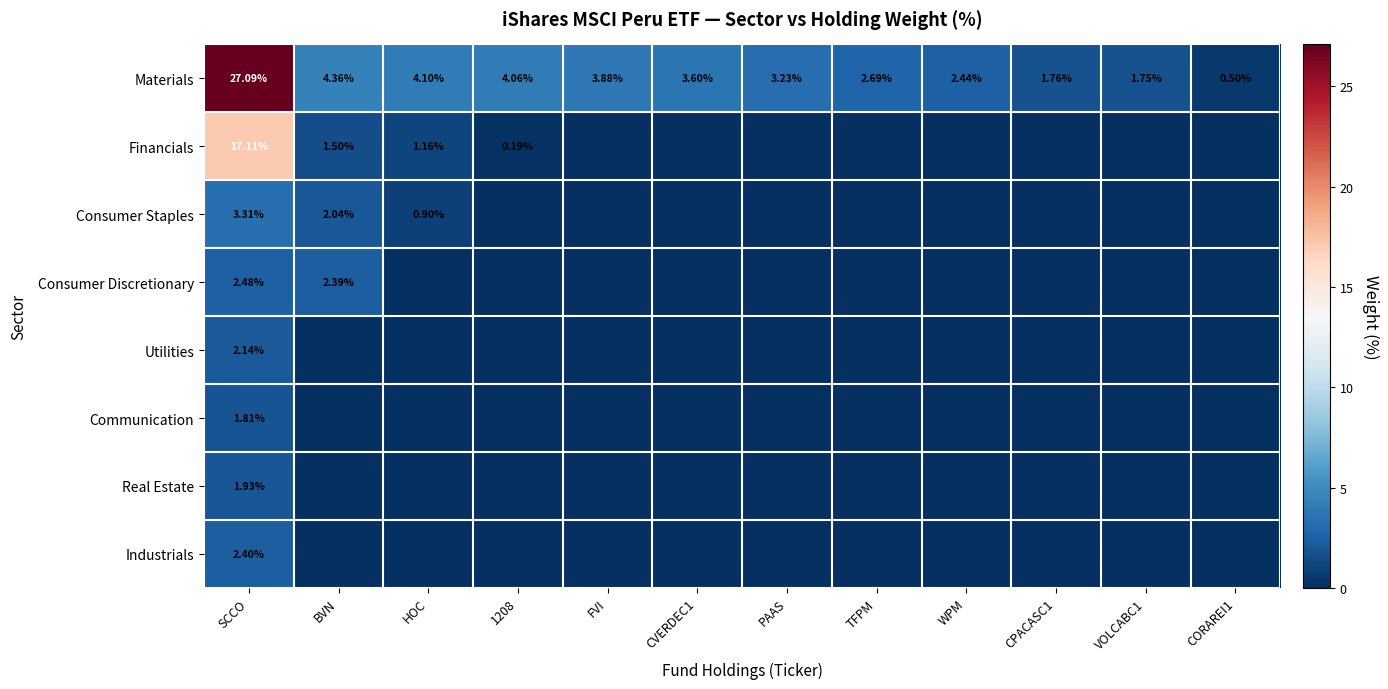

True or false: Financials has a value of 10.2 at FVI.

False